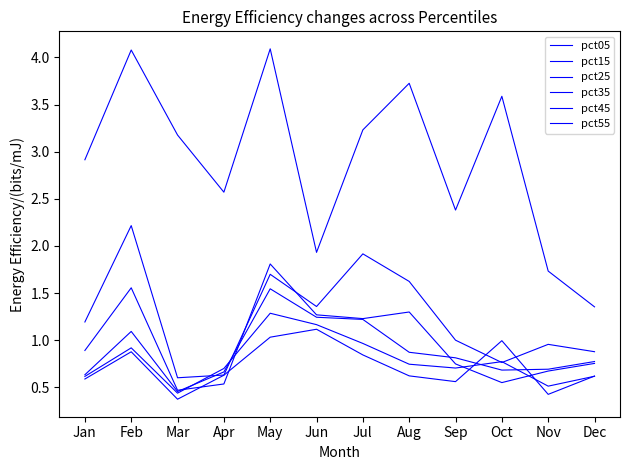

Does the chart display data point markers on the line(s)?

No